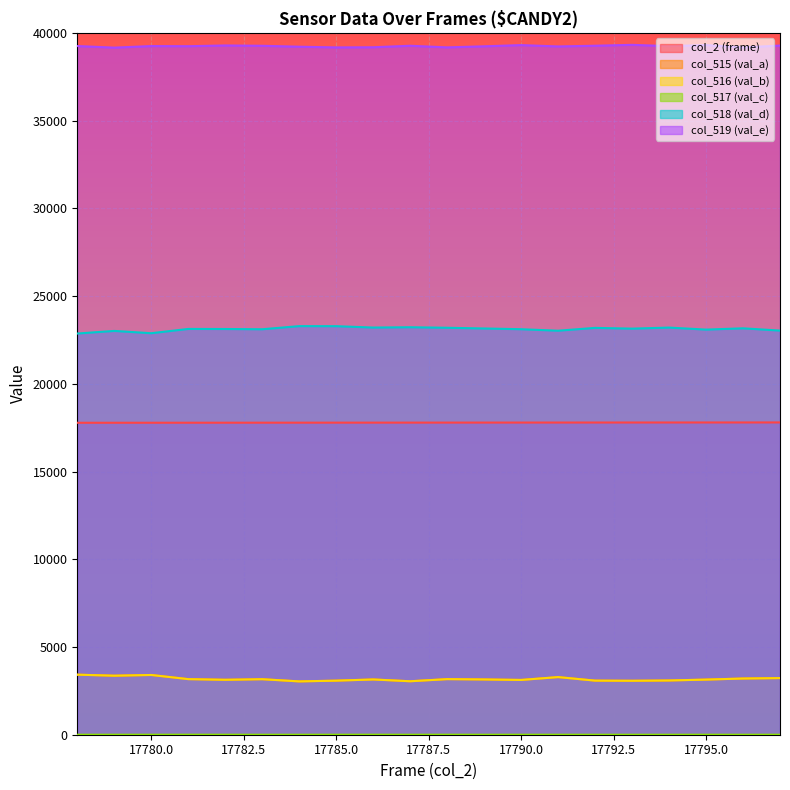

Does the chart display data point markers on the line(s)?

No